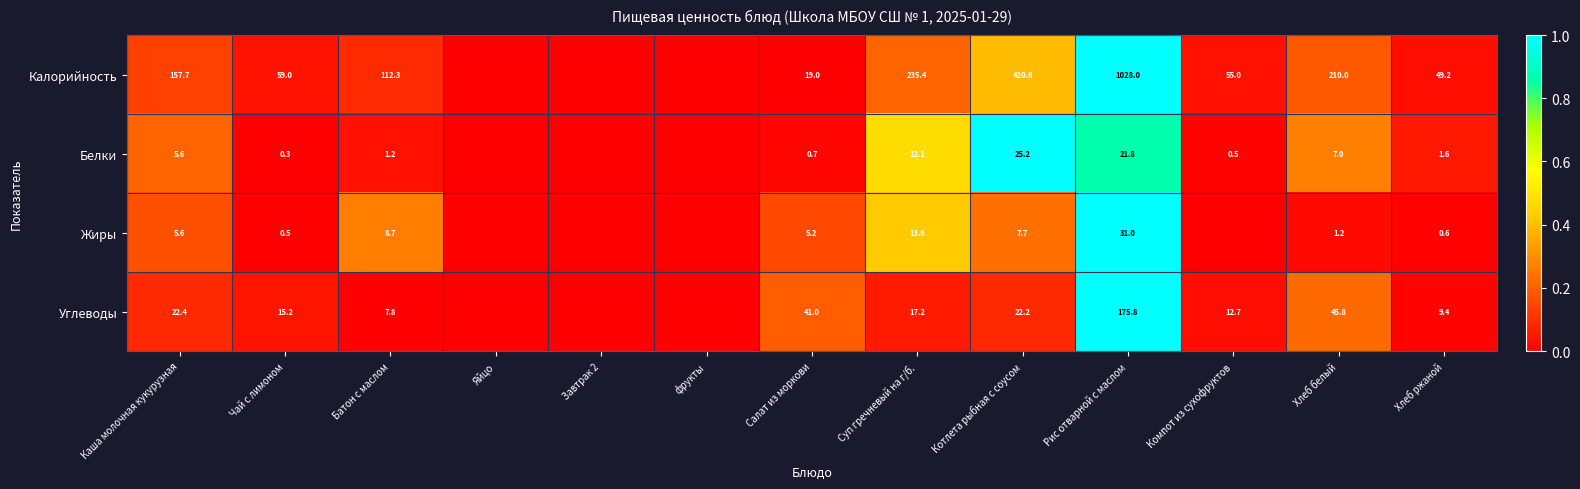

Is the value of Белки at Котлета рыбная с соусом greater than the value of Калорийность at Суп гречневый на г/б.?

No